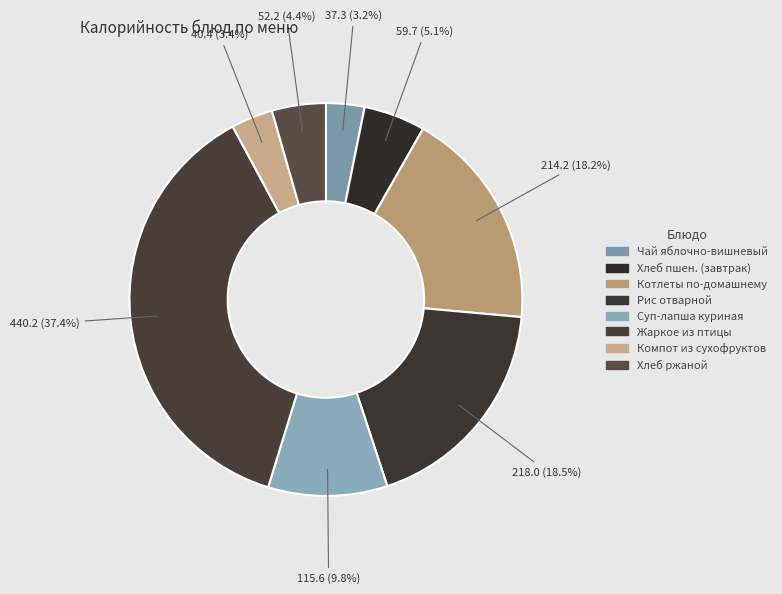

How many slices are in this pie chart?

8